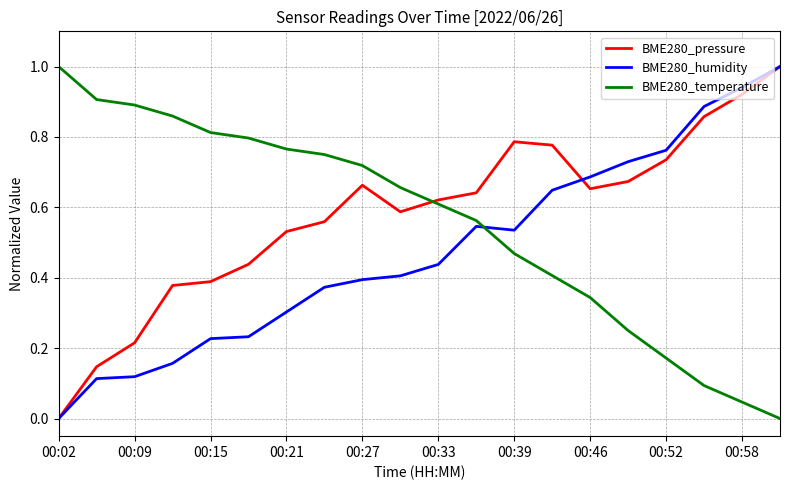

What is the highest value of the BME280_temperature series?

1.0